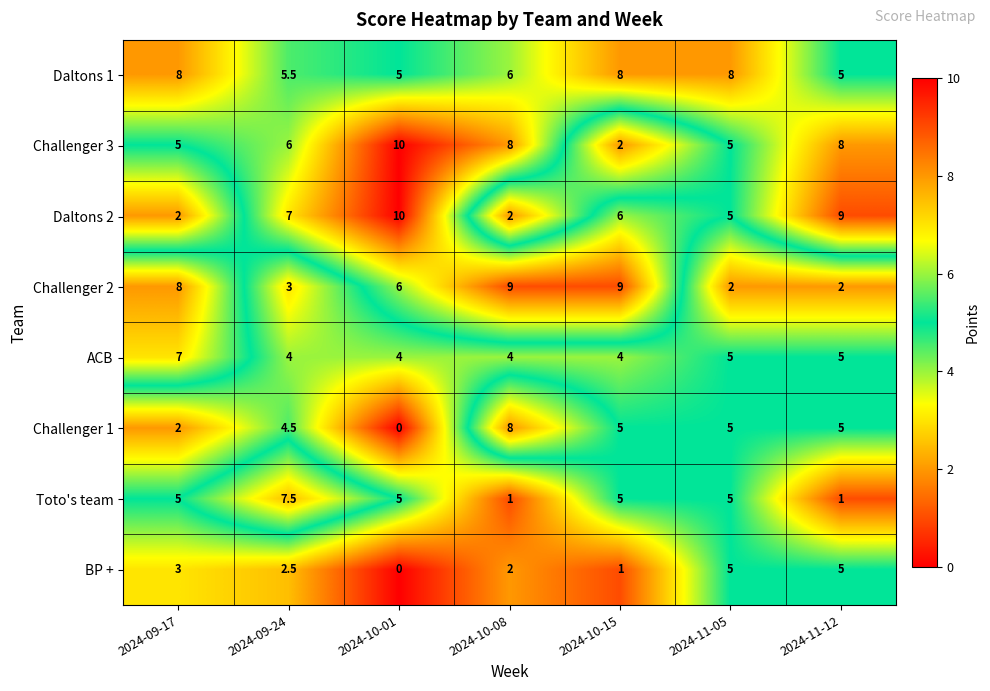

What is the sum of all BP + values?

18.5